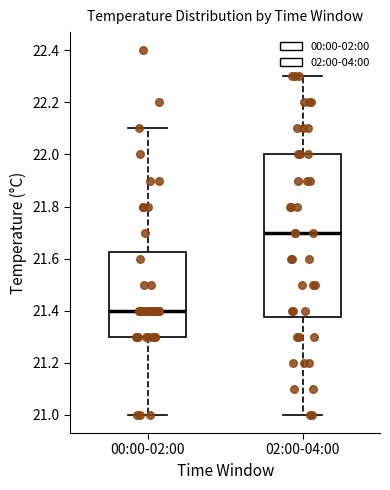

Reading left to right, read every box against the y-axis: the position of its median line, the range the box covers, and the ends of its whiskers. The values are not printed on the chart, so give them approximately, as read against the axis.

00:00-02:00: median 21.40, box 21.30 to 21.62, whiskers 21.00 to 22.10
02:00-04:00: median 21.70, box 21.38 to 22.00, whiskers 21.00 to 22.30